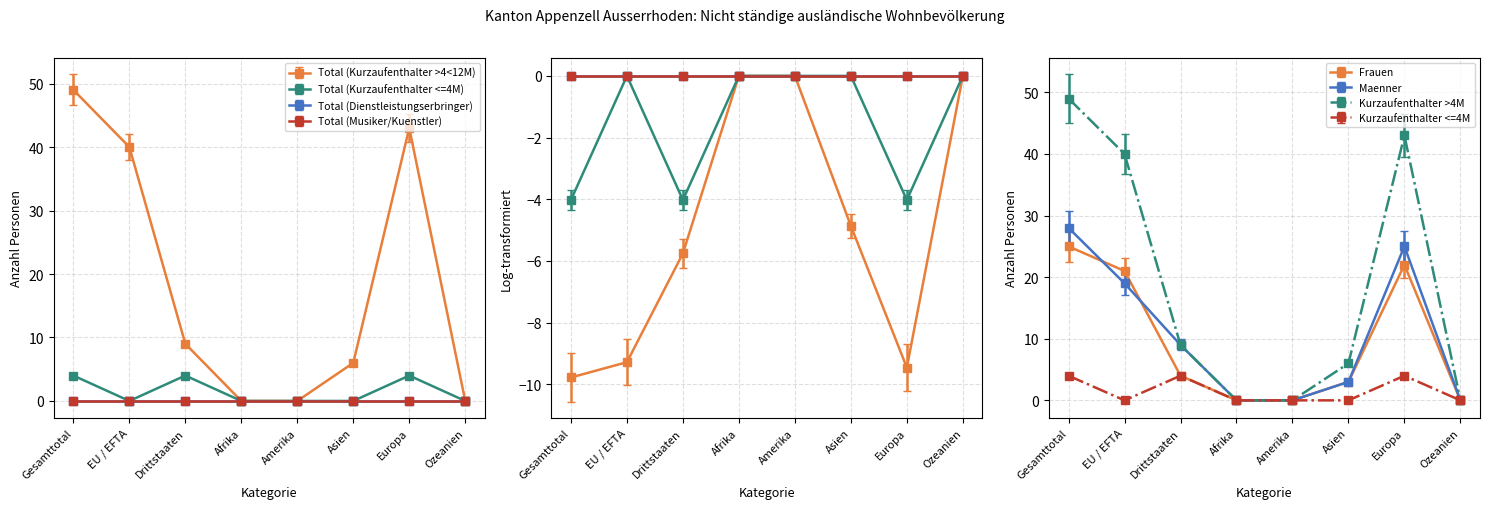

What is the sum of all Total (Kurzaufenthalter <=4M) values?

10.9